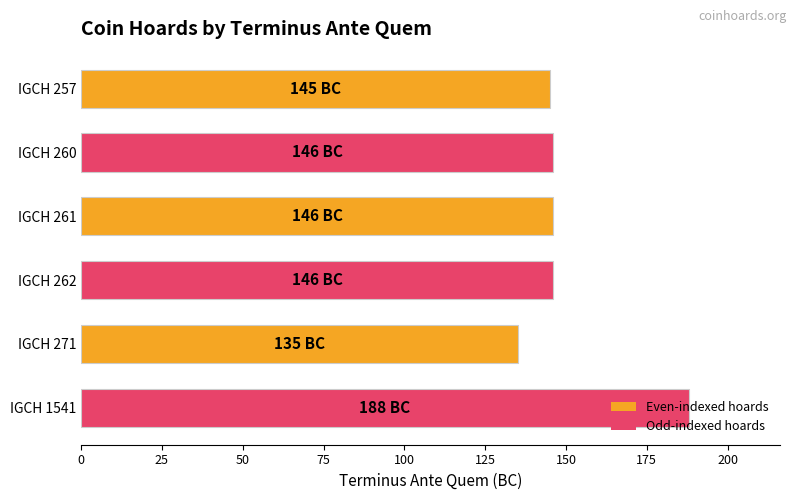

What value does the data have at IGCH 260, to the nearest 10?

150